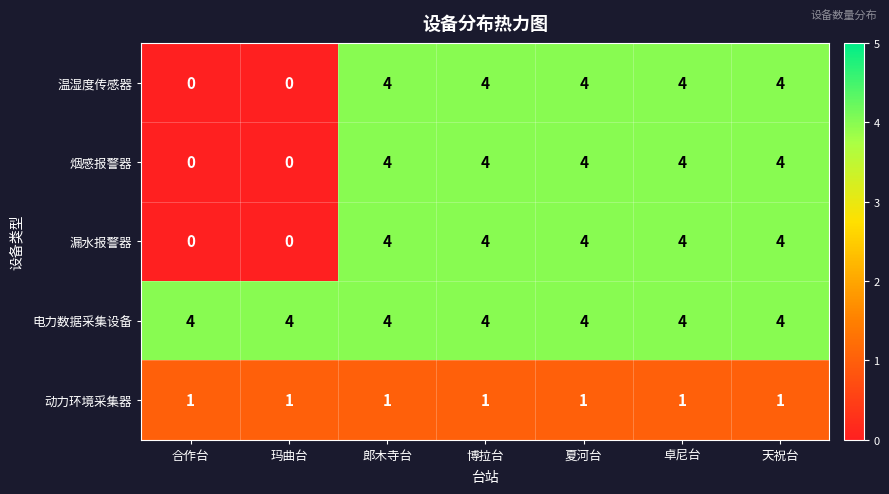

What value does the 烟感报警器 series have at 卓尼台?

4